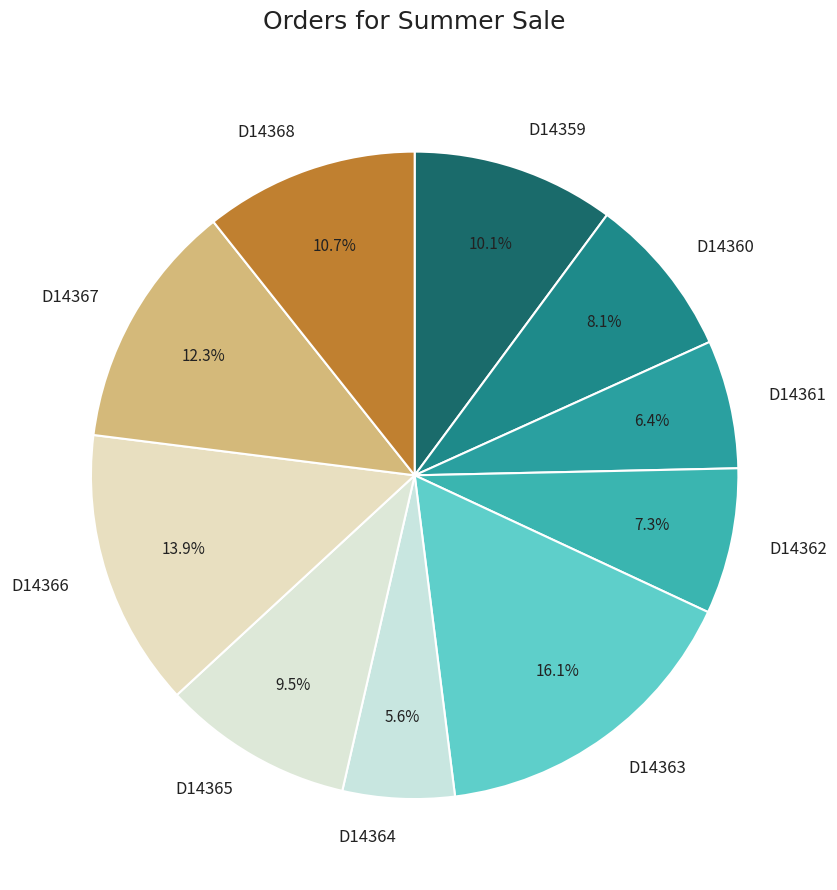

The D14363 slice represents 16% of the pie. True or false?

True